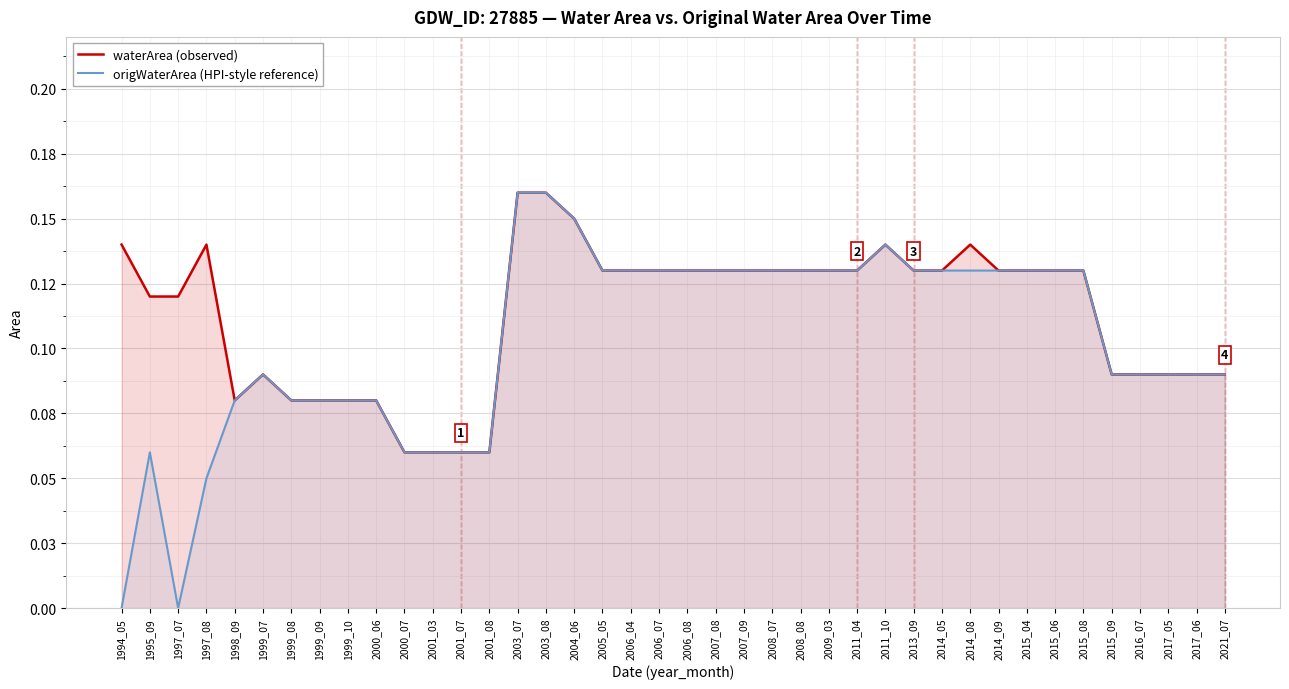

What is the average value of the waterArea (observed) series?

0.1